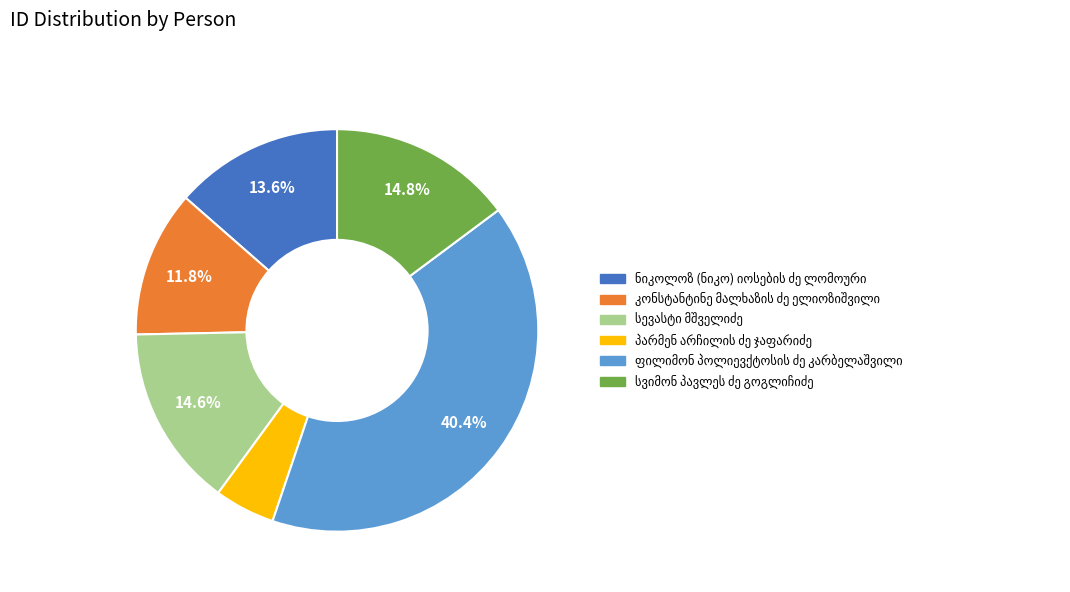

Is there any slice that represents more than half of the pie?

No